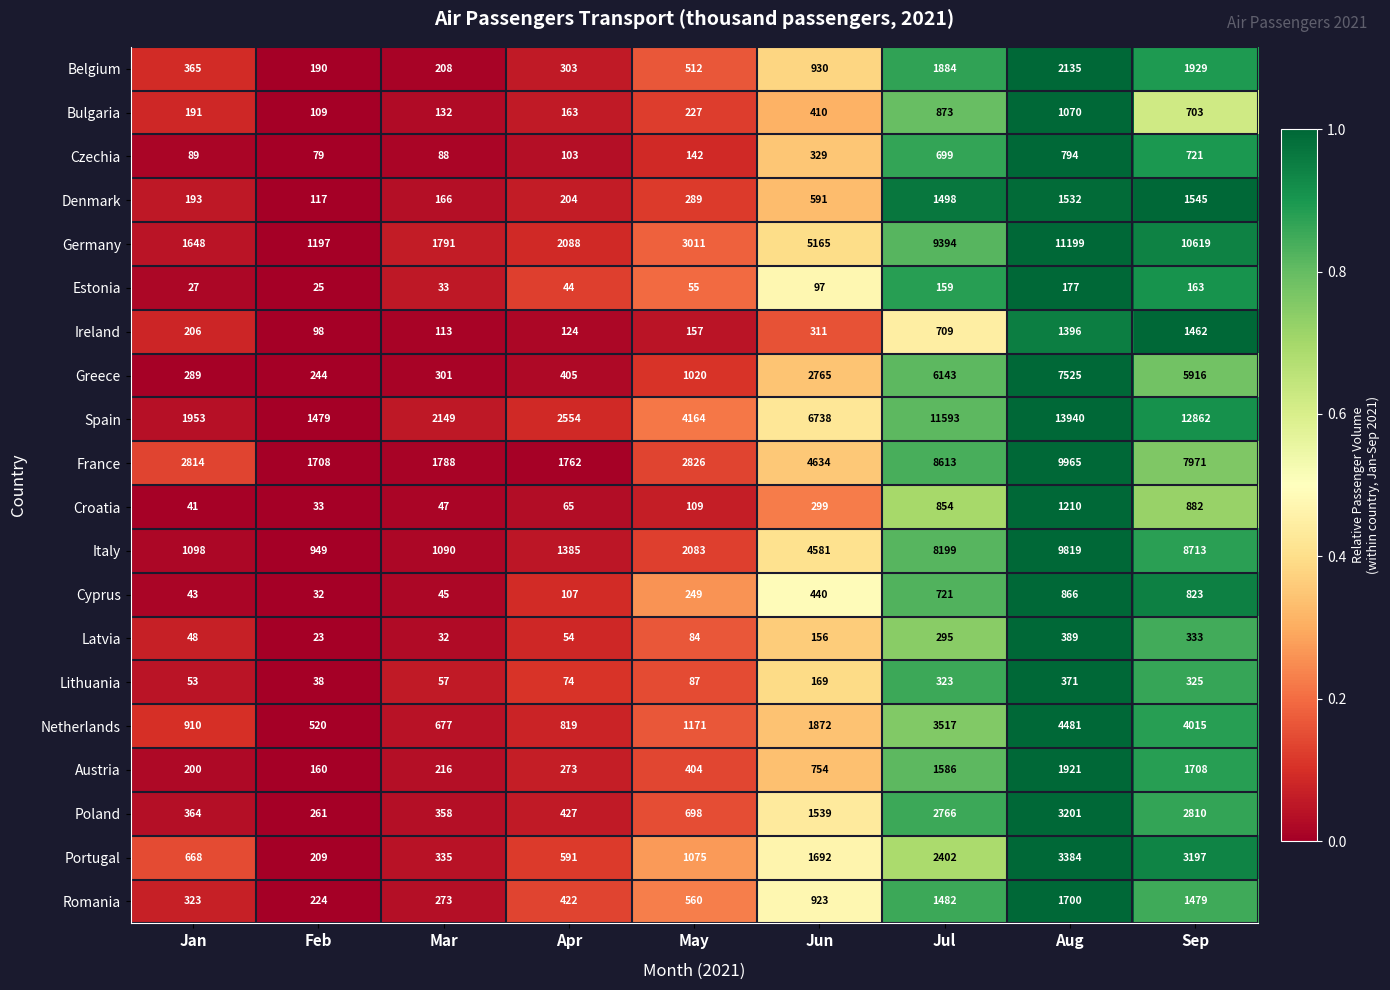

Is it true that Italy equals 1385 at Apr?

True